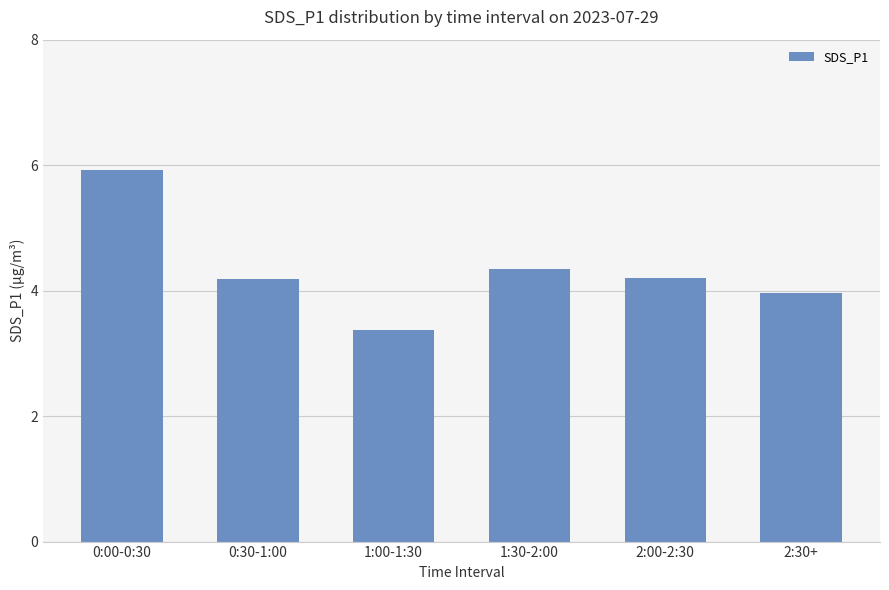

What is the sum of the values at 0:00-0:30 and 2:00-2:30?

10.1